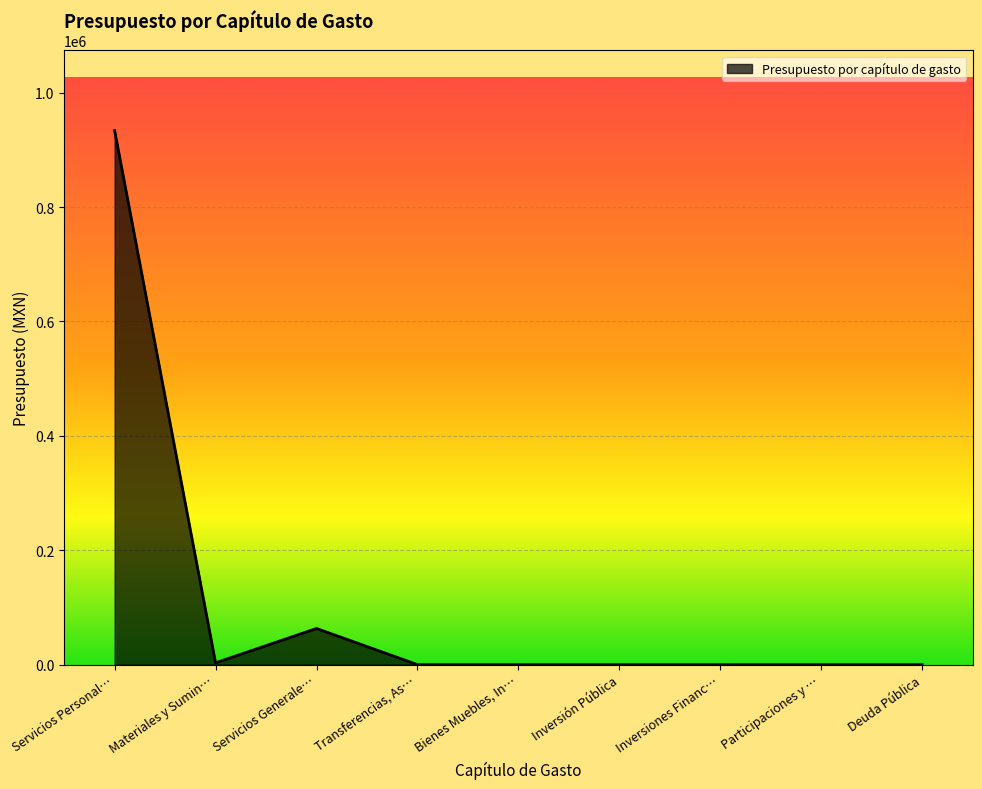

What is the difference between the maximum and minimum values?

933622.4